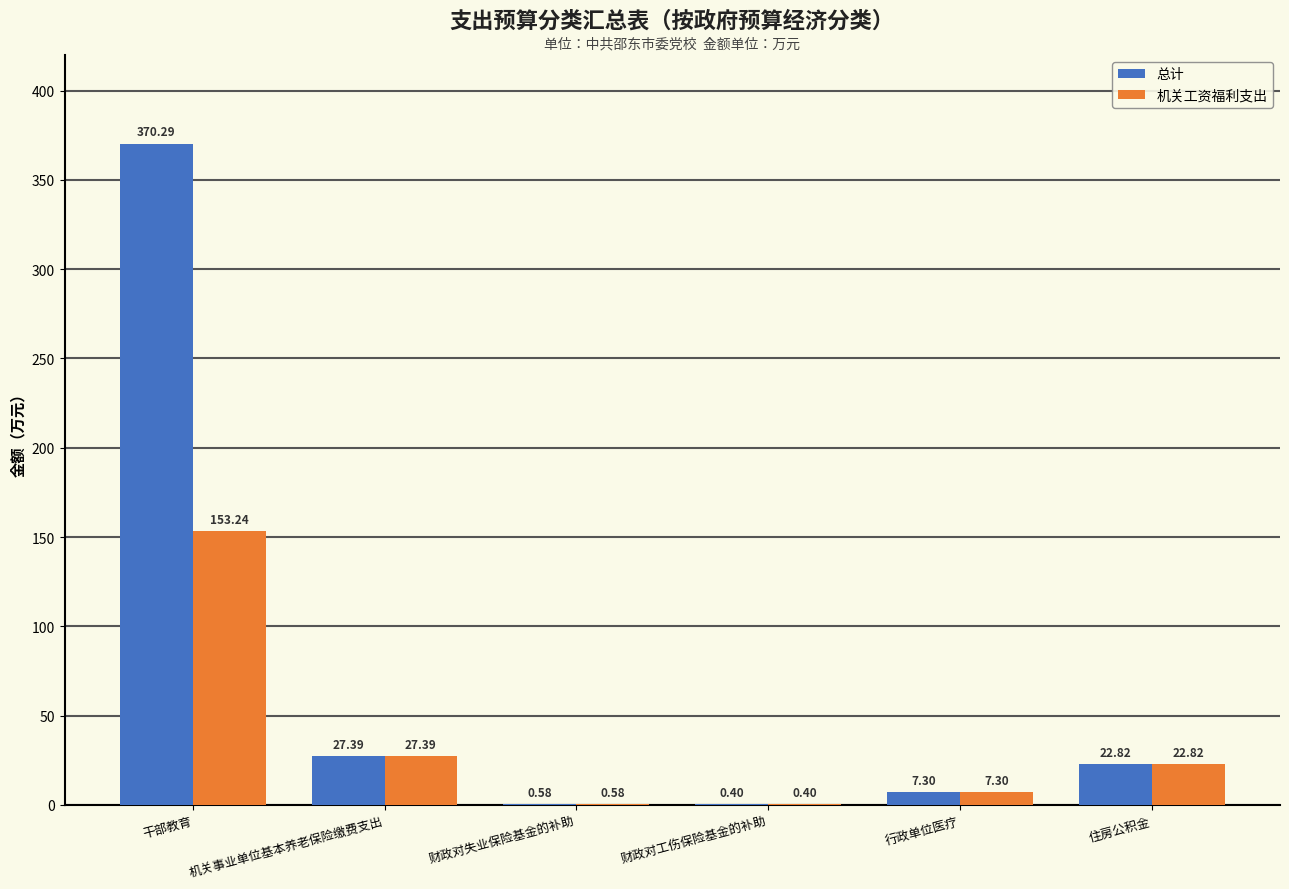

What is the sum of all 总计 values?

428.8